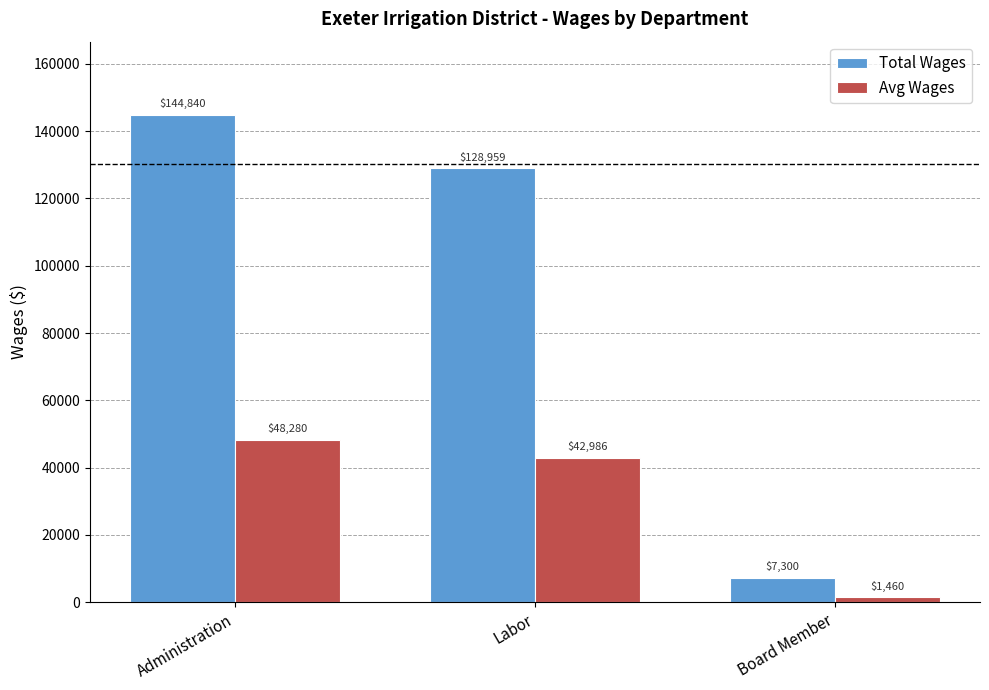

The Avg Wages series shows 66379.4 at Labor. True or false?

False